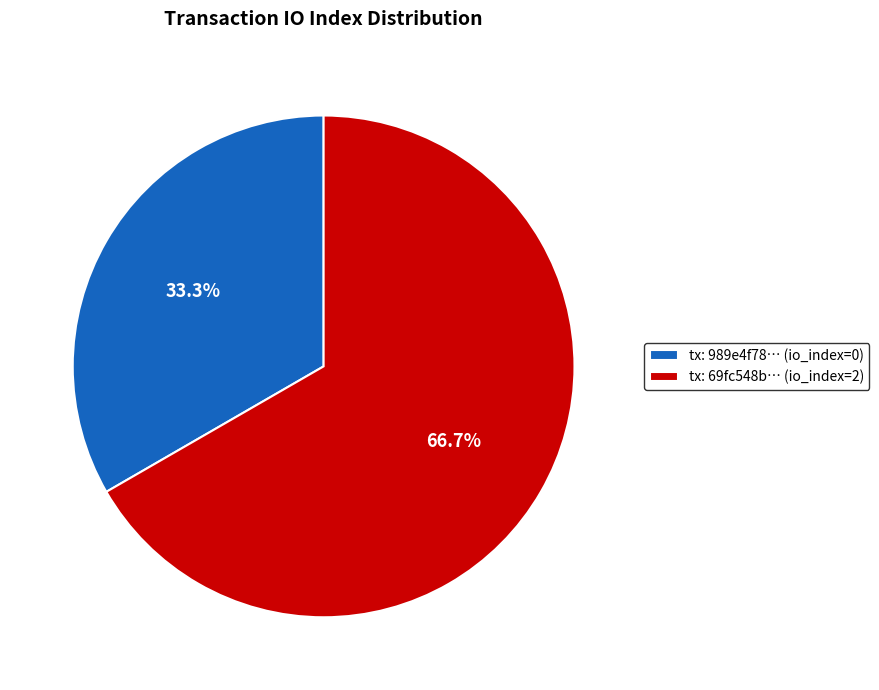

Which slice represents more than half of the pie?

tx: 69fc548b… (io_index=2)